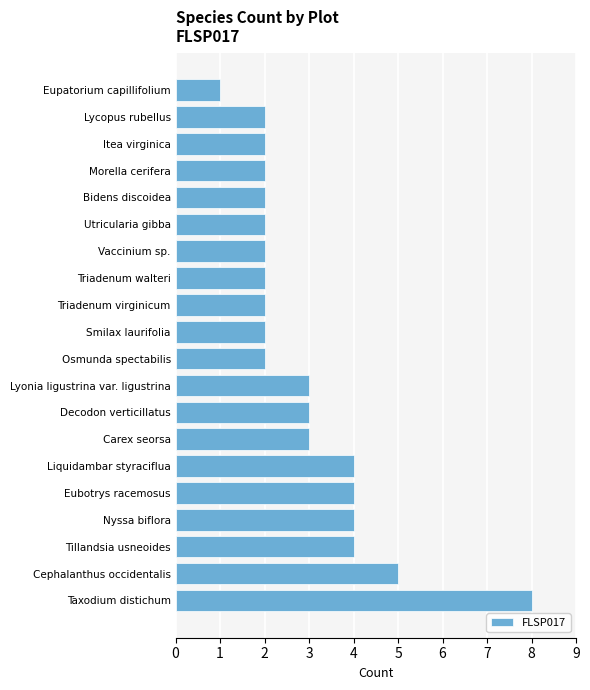

What is the average value?

3